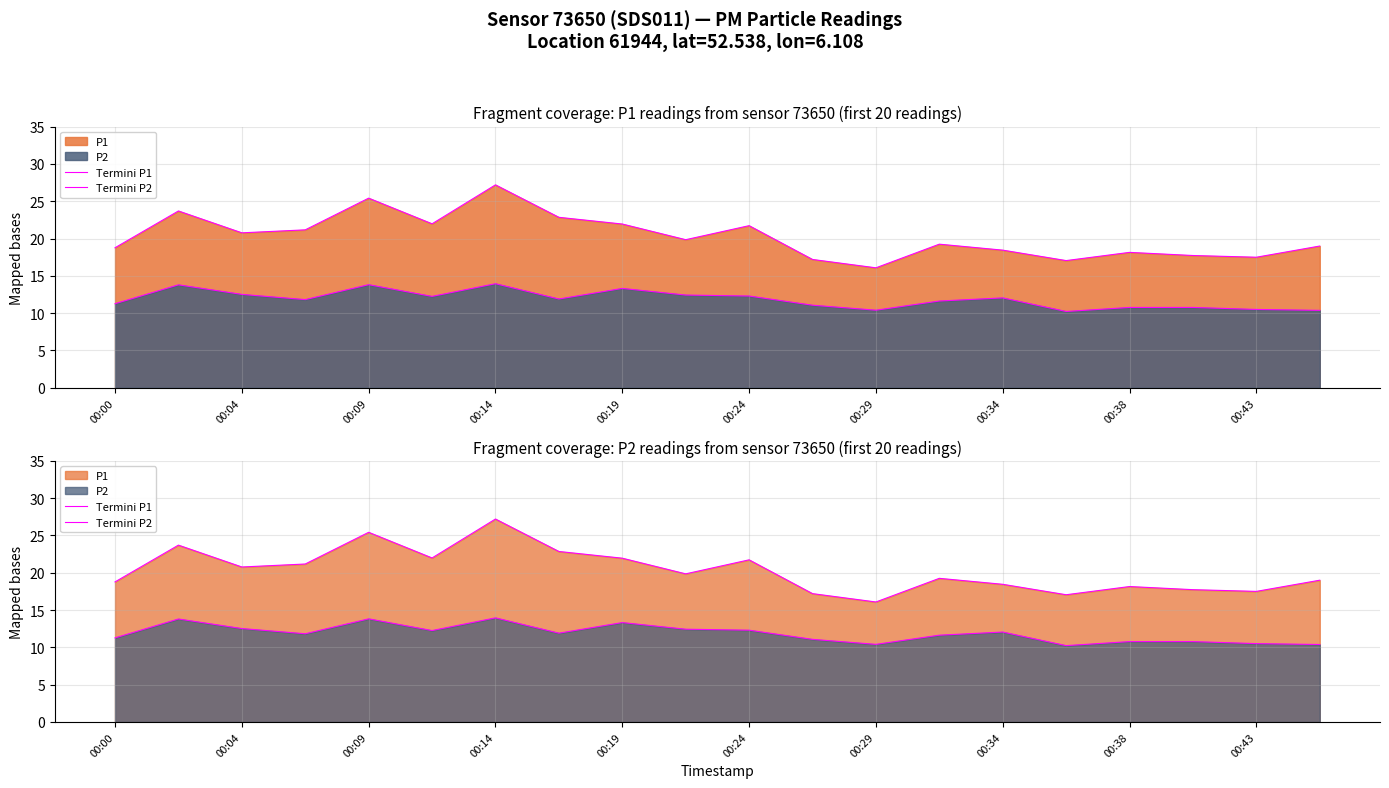

True or false: Termini P1 and Termini P2 cross at least once.

False